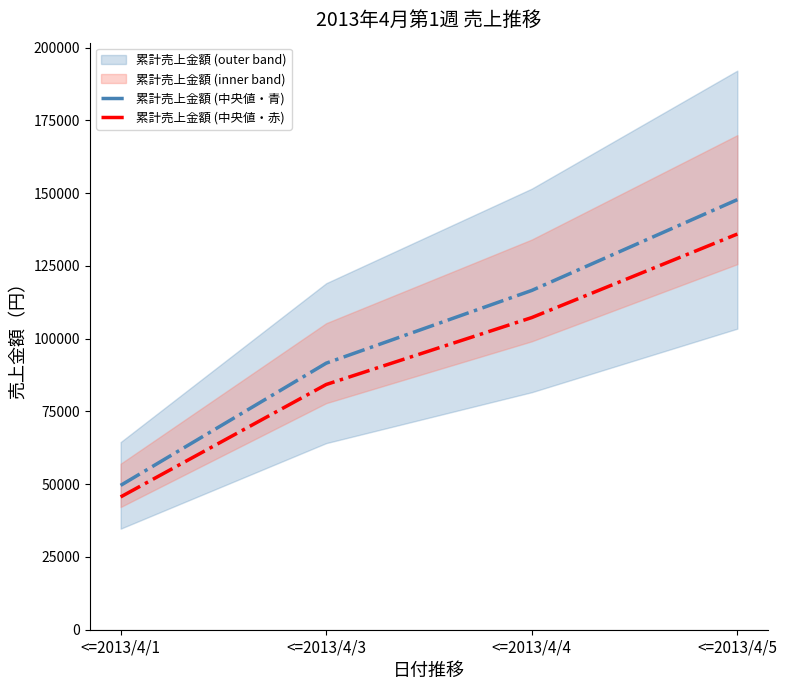

At which label is 累計売上金額 (中央値・青) closest to 98700?

<=2013/4/3